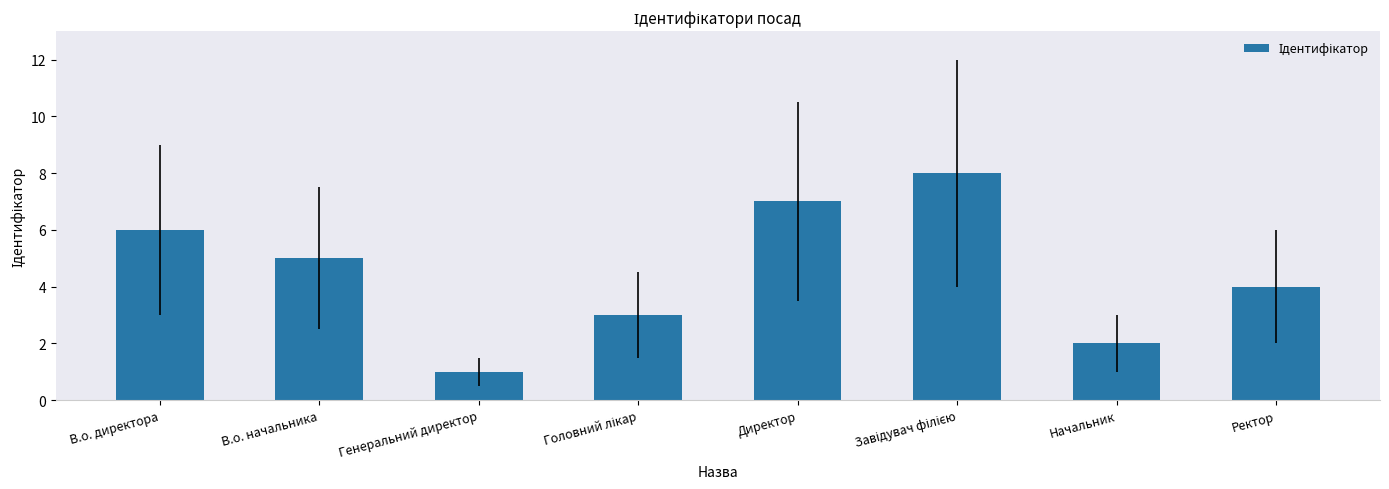

What is the change in value from В.о. директора to Генеральний директор?

-5